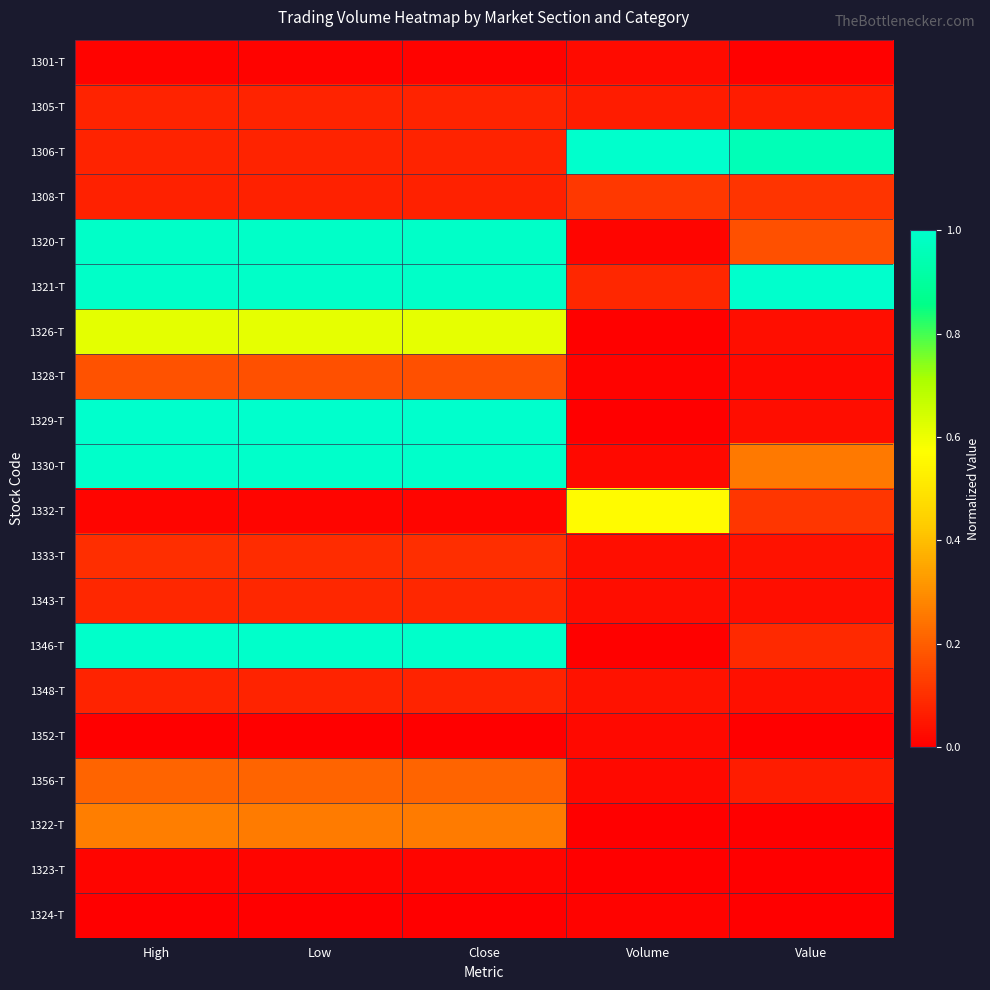

List the series in order of their peak value, lowest first.

1324-T, 1323-T, 1352-T, 1301-T, 1348-T, 1305-T, 1343-T, 1333-T, 1308-T, 1328-T, 1356-T, 1322-T, 1332-T, 1326-T, 1320-T, 1330-T, 1346-T, 1306-T, 1321-T, 1329-T